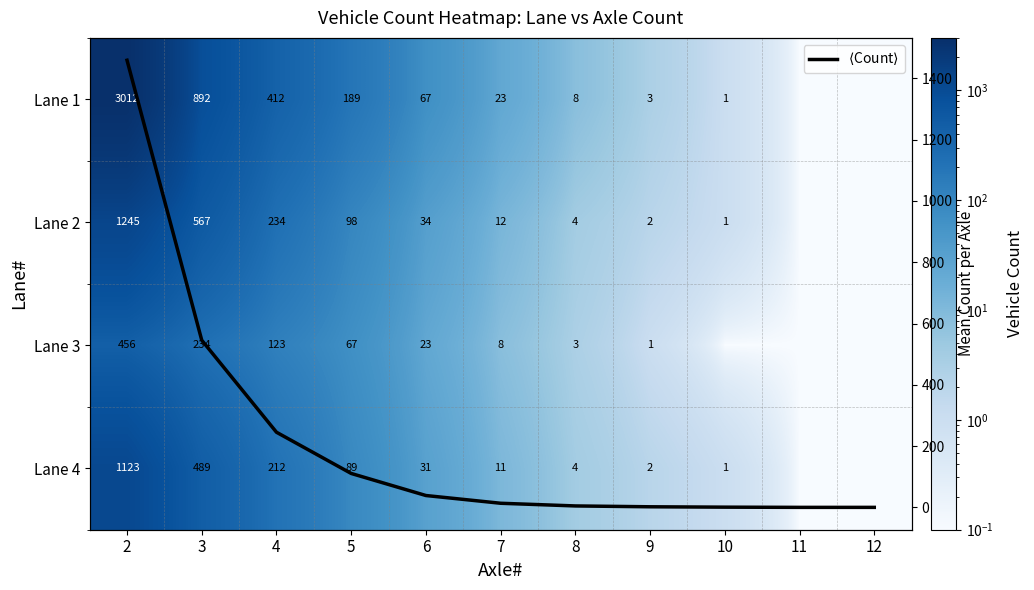

What is the average value of the Lane 1 series?

418.8